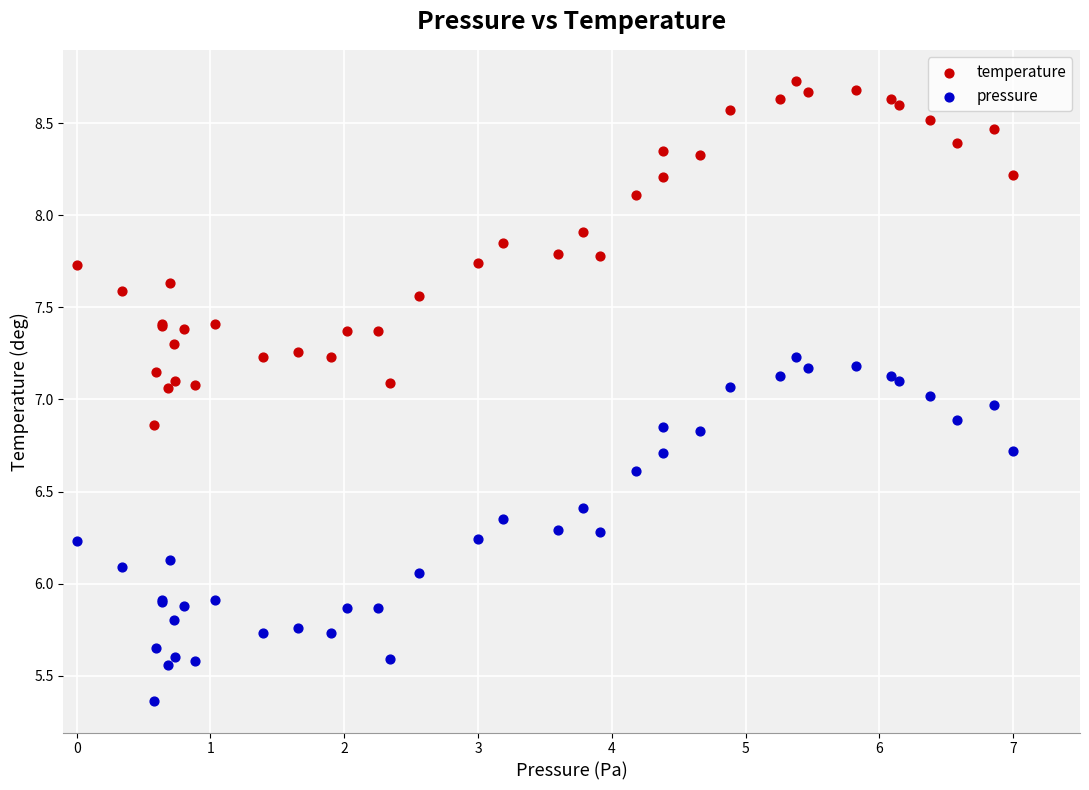

Which series reaches the minimum Y coordinate?

pressure